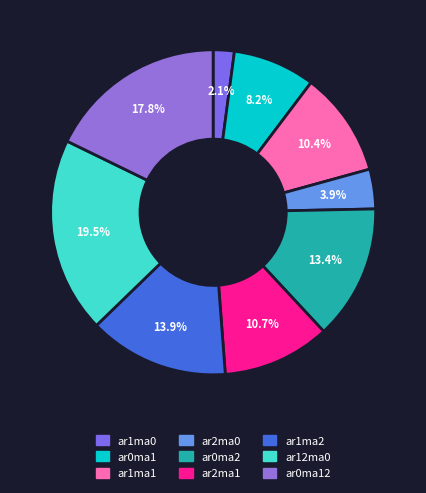

The ar0ma12 slice represents 18% of the pie. True or false?

True